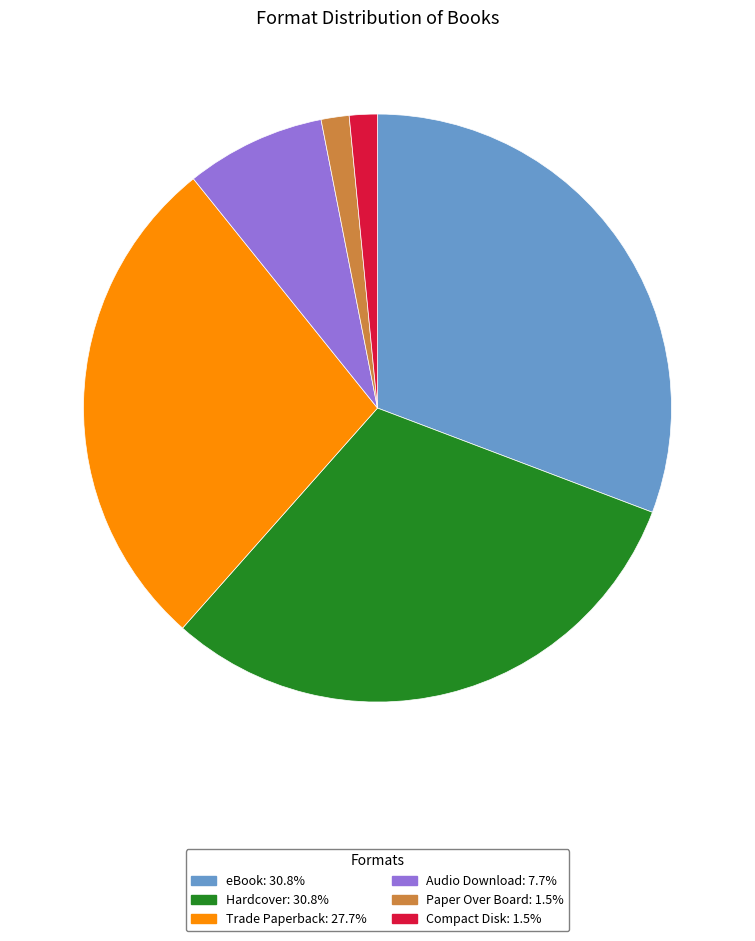

Combined, do Trade Paperback and Paper Over Board account for over 50%?

No